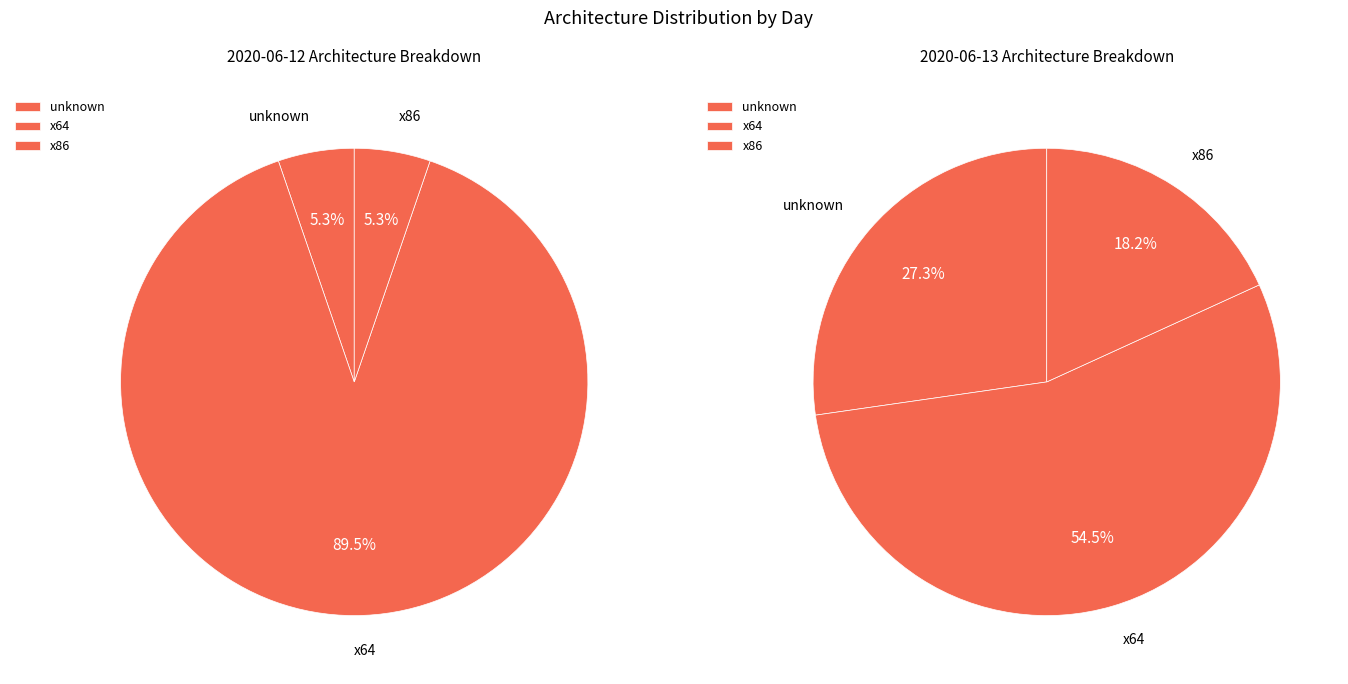

Is x64 the majority of the pie?

Yes